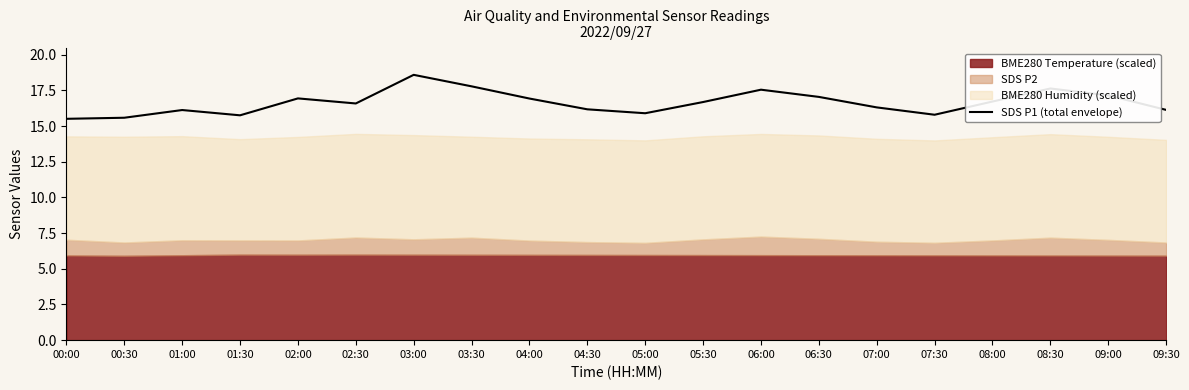

How many lines are shown in the chart?

1